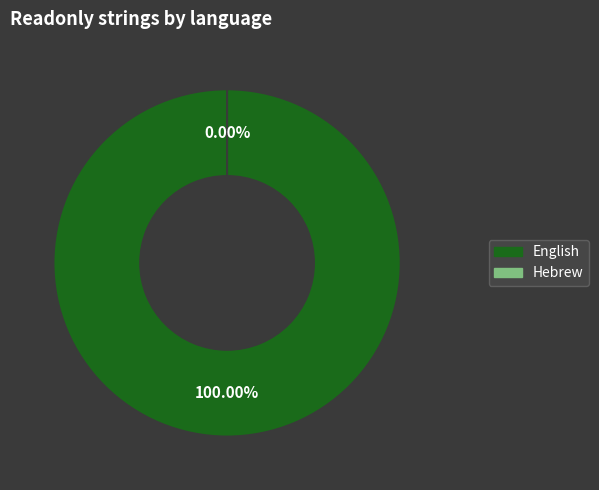

Which slice is the largest?

English